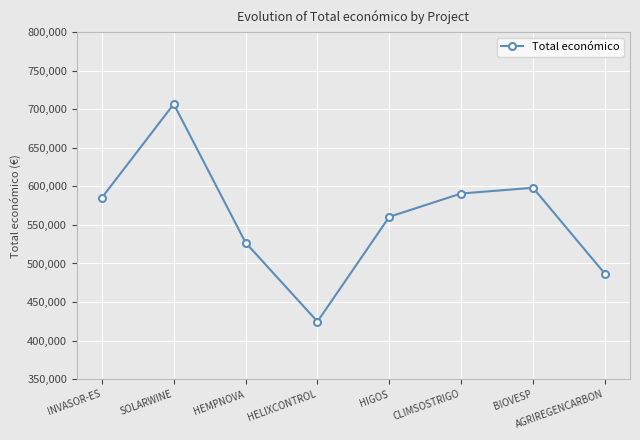

What is the ratio of the value at AGRIREGENCARBON to the value at CLIMSOSTRIGO?

0.8